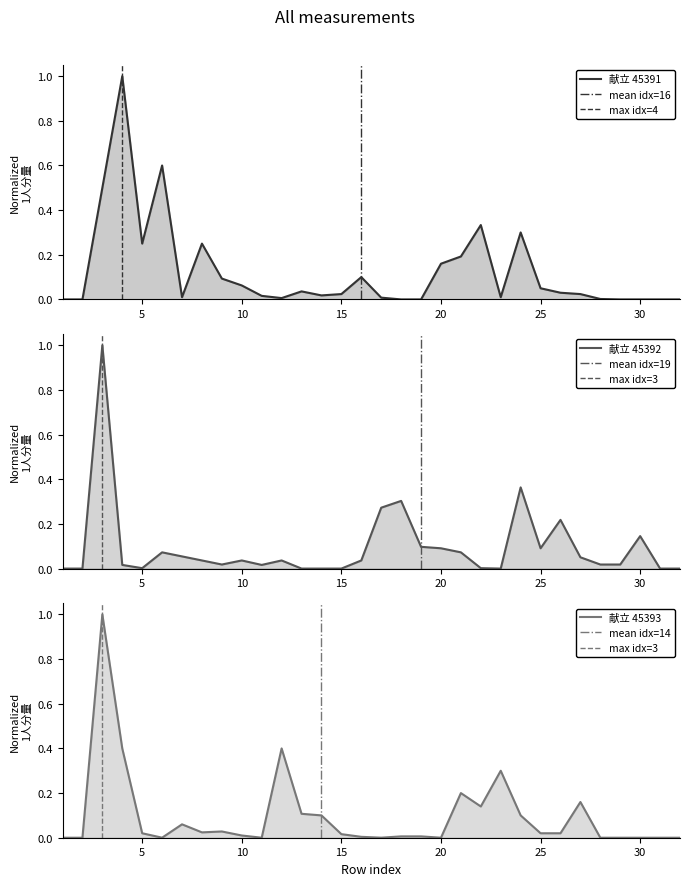

Reading right to left, transcribe all the data shown in this chart.

45391: 0.0	0.0	0.0	0.0	0.0	0.0	0.0	0.1	0.3	0.0	0.3	0.2	0.2	0.0	0.0	0.0	0.1	0.0	0.0	0.0	0.0	0.0	0.1	0.1	0.2	0.0	0.6	0.2	1.0	0.5	0.0	0.0
45392: 0.0	0.0	0.1	0.0	0.0	0.1	0.2	0.1	0.4	0.0	0.0	0.1	0.1	0.1	0.3	0.3	0.0	0.0	0.0	0.0	0.0	0.0	0.0	0.0	0.0	0.1	0.1	0.0	0.0	1.0	0.0	0.0
45393: 0.0	0.0	0.0	0.0	0.0	0.2	0.0	0.0	0.1	0.3	0.1	0.2	0.0	0.0	0.0	0.0	0.0	0.0	0.1	0.1	0.4	0.0	0.0	0.0	0.0	0.1	0.0	0.0	0.4	1.0	0.0	0.0